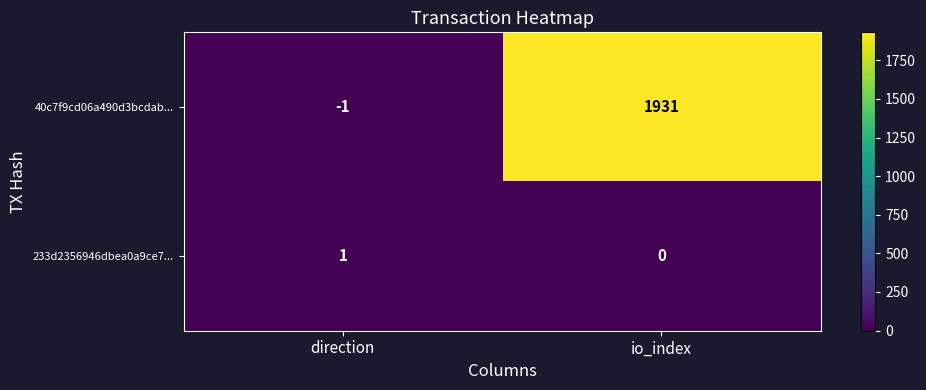

At how many categories does at least one series exceed 987?

1